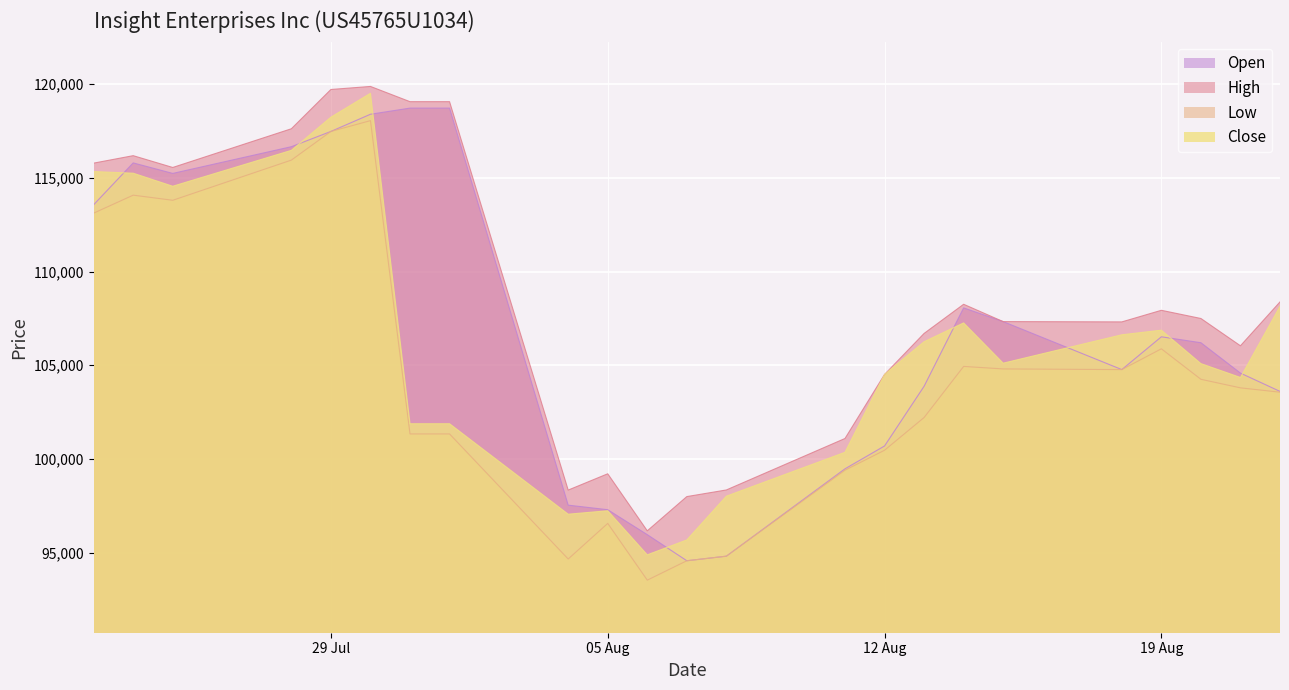

Where does the Low series first go above 103791?

23.07.2025